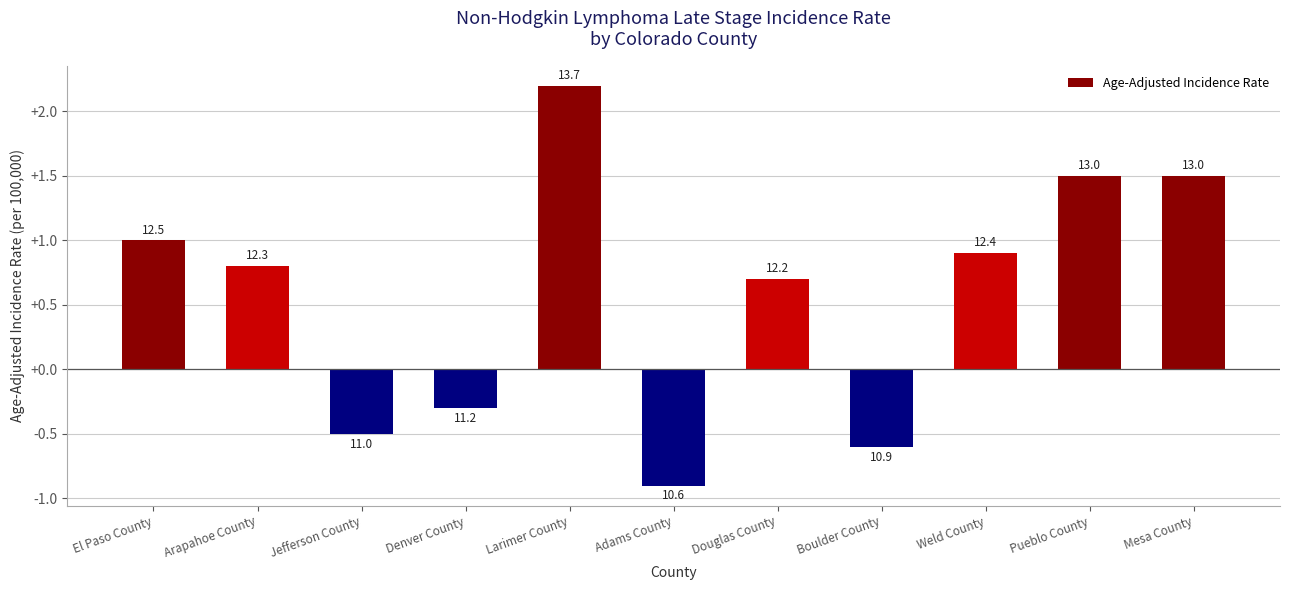

Rank the categories by value from lowest to highest.

Adams County, Boulder County, Jefferson County, Denver County, Douglas County, Arapahoe County, Weld County, El Paso County, Pueblo County, Mesa County, Larimer County